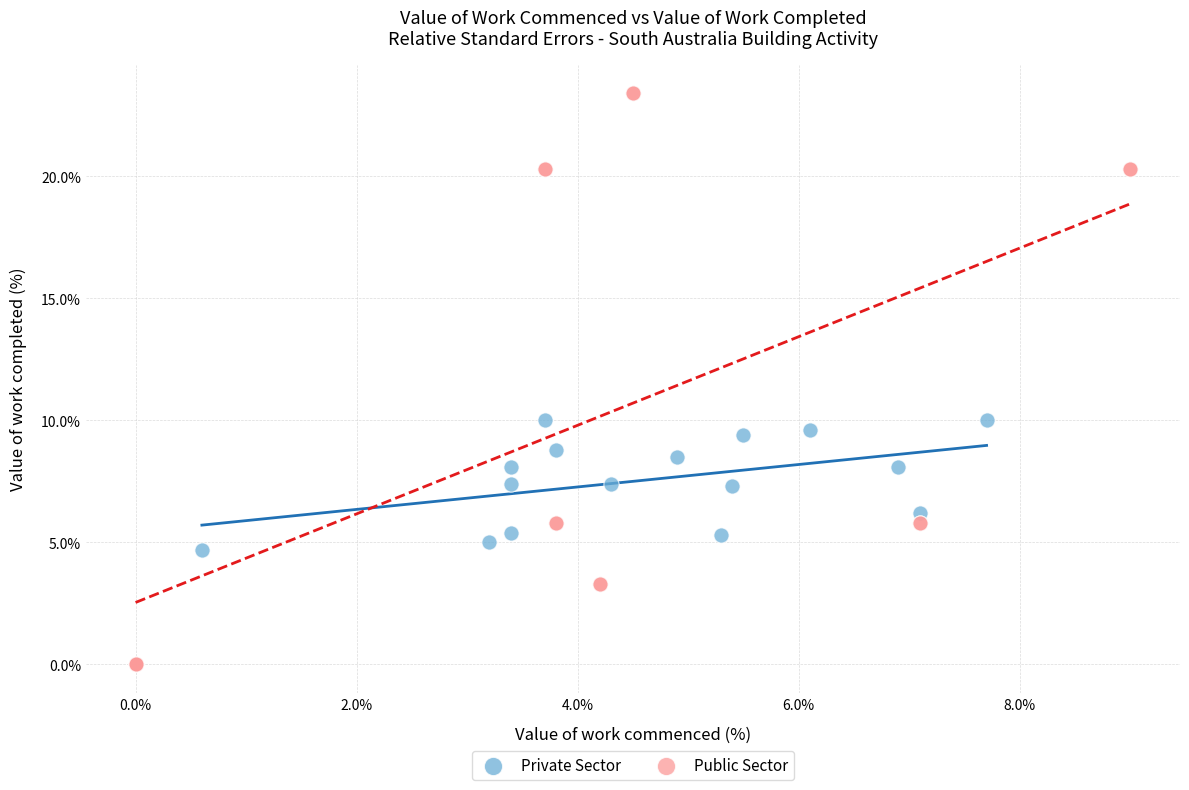

Which series reaches the maximum Y coordinate?

Public Sector